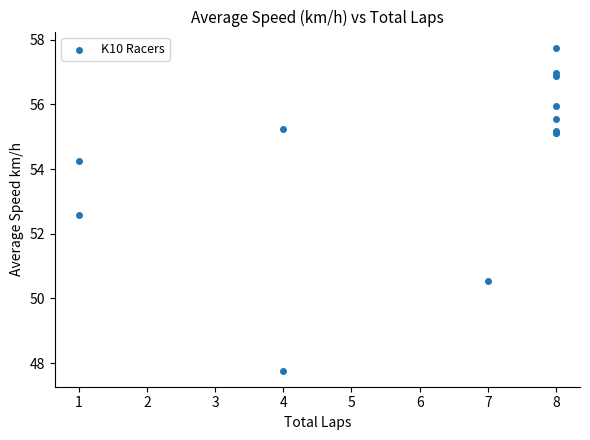

What Y value in the scatter plot is closest to 52?

52.6